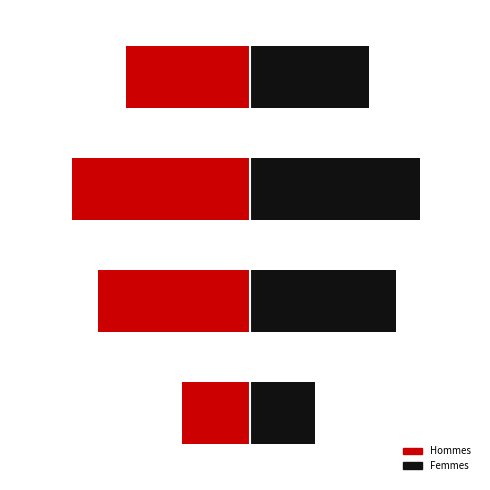

What is the value of the Hommes bar at the 1st from the left?

-2034